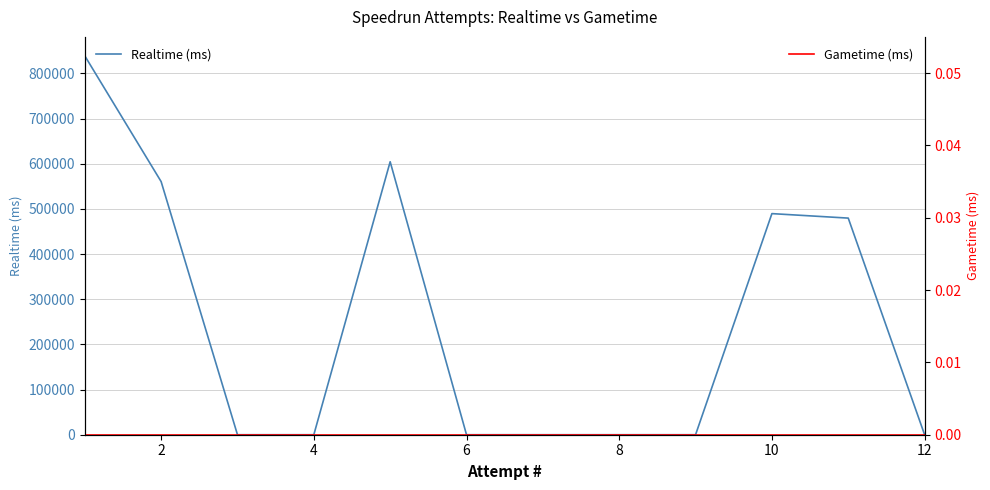

True or false: Gametime (ms) and Realtime (ms) intersect in this chart.

False